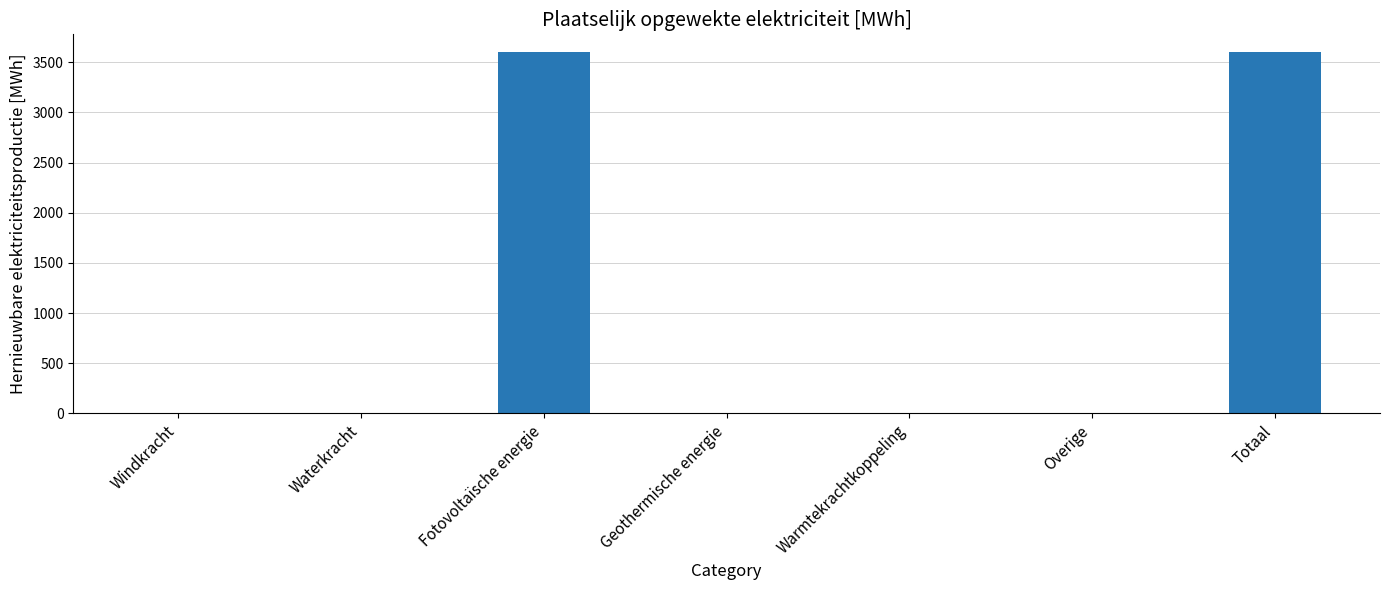

The chart shows a value of 0.0 at Geothermische energie. True or false?

True